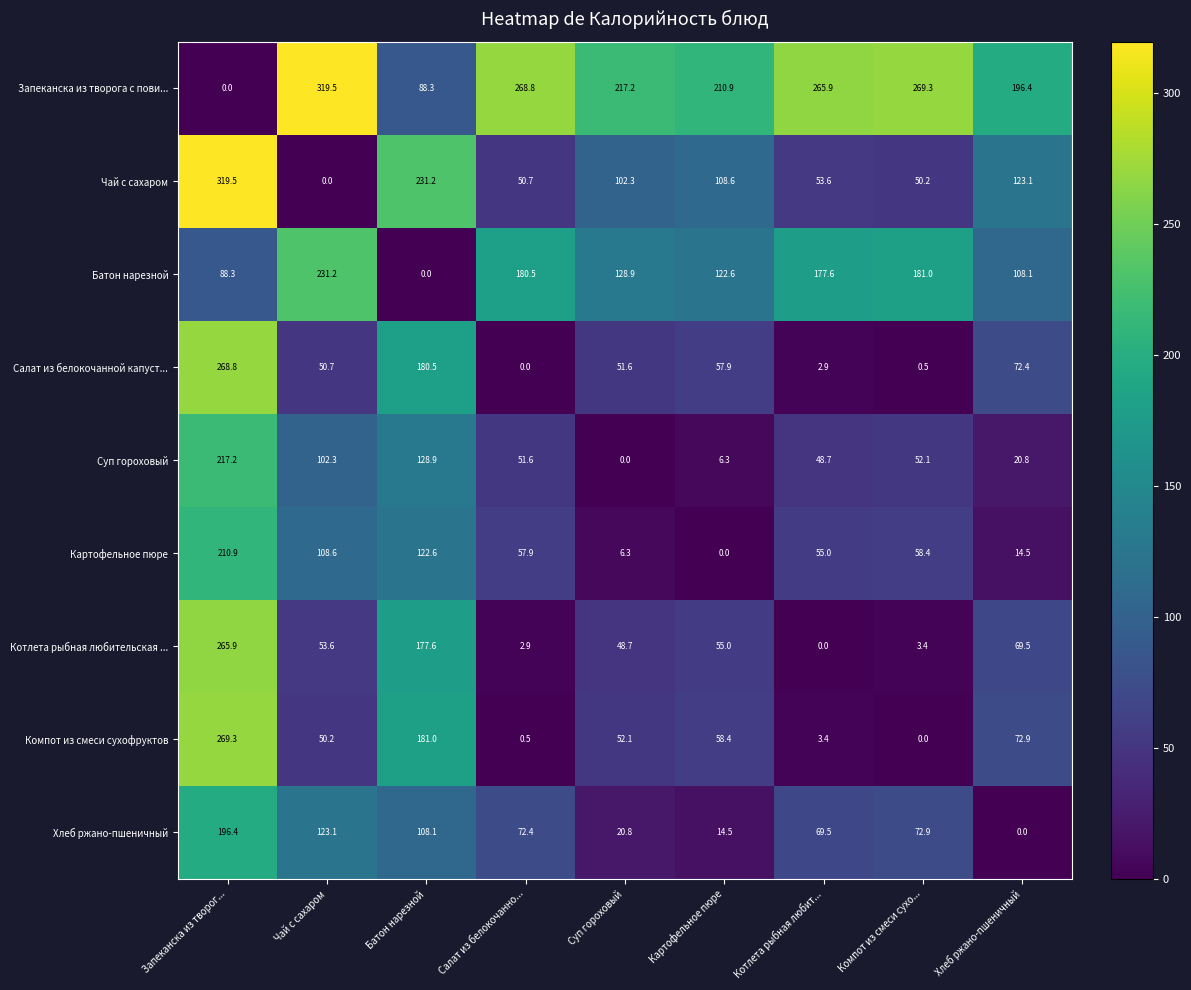

At how many categories does at least one series exceed 96?

9